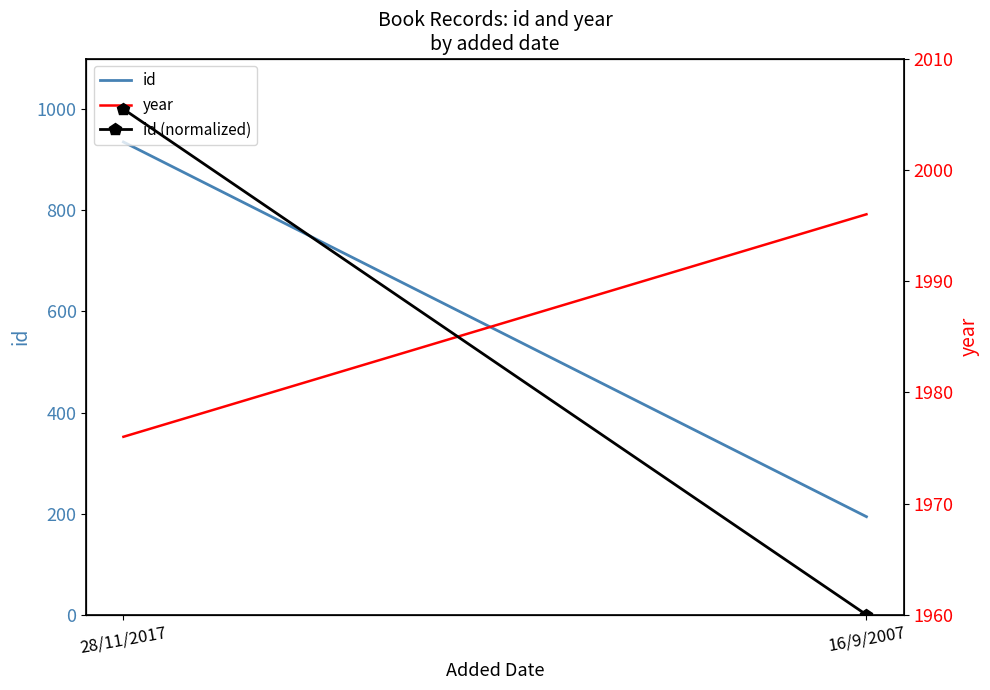

What is the average value of the id series?

564